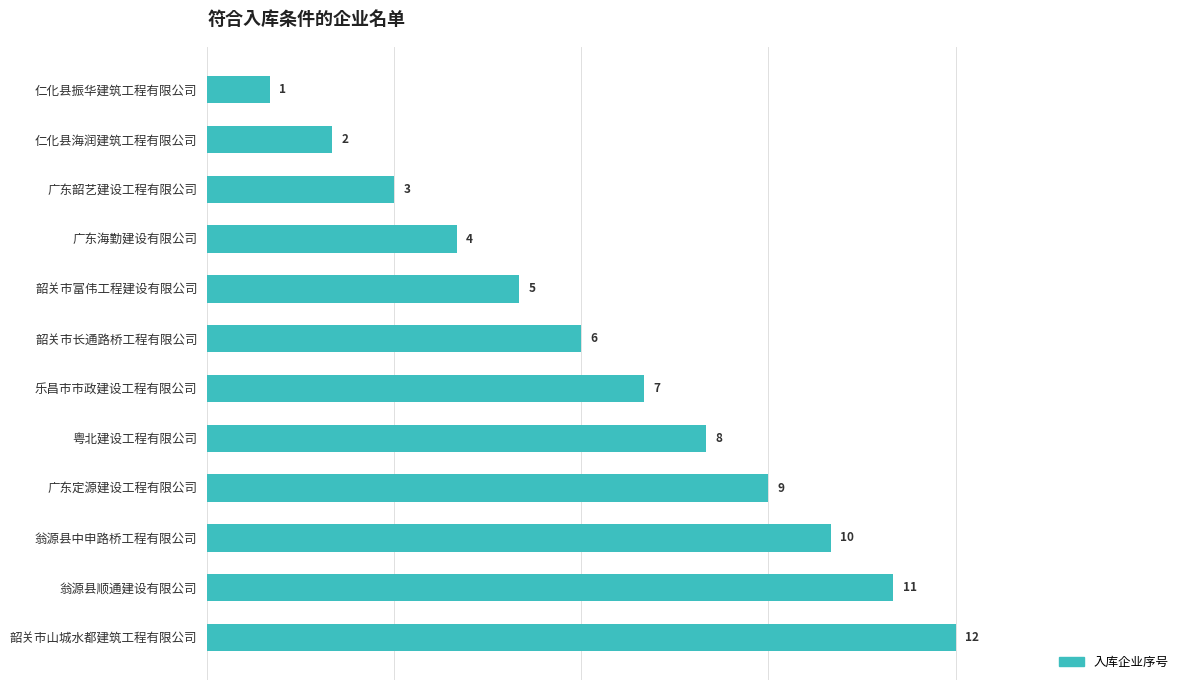

Which has a higher value, 广东海勤建设有限公司 or 韶关市山城水都建筑工程有限公司?

韶关市山城水都建筑工程有限公司